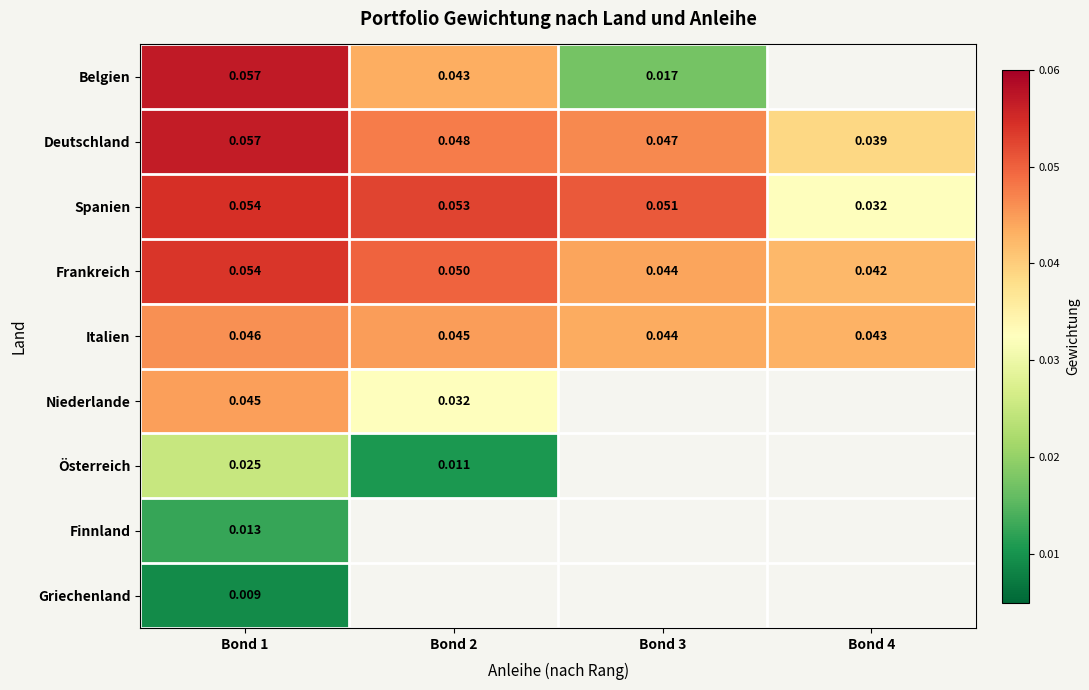

Rank the series at Bond 1 from lowest to highest value.

Griechenland, Finnland, Österreich, Niederlande, Italien, Frankreich, Spanien, Deutschland, Belgien